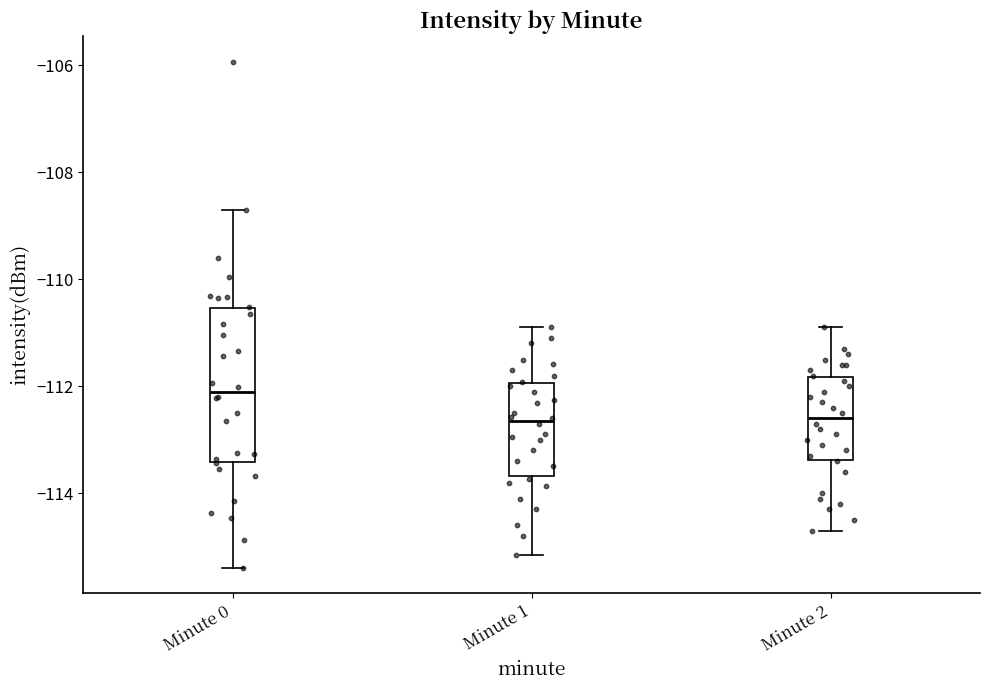

Reading left to right, read every box against the y-axis: the position of its median line, the range the box covers, and the ends of its whiskers. The values are not printed on the chart, so give them approximately, as read against the axis.

Minute 0: median -112.2, box -113.4 to -110.6, whiskers -115.4 to -108.8
Minute 1: median -112.6, box -113.6 to -112.0, whiskers -115.2 to -110.8
Minute 2: median -112.6, box -113.4 to -111.8, whiskers -114.6 to -110.8